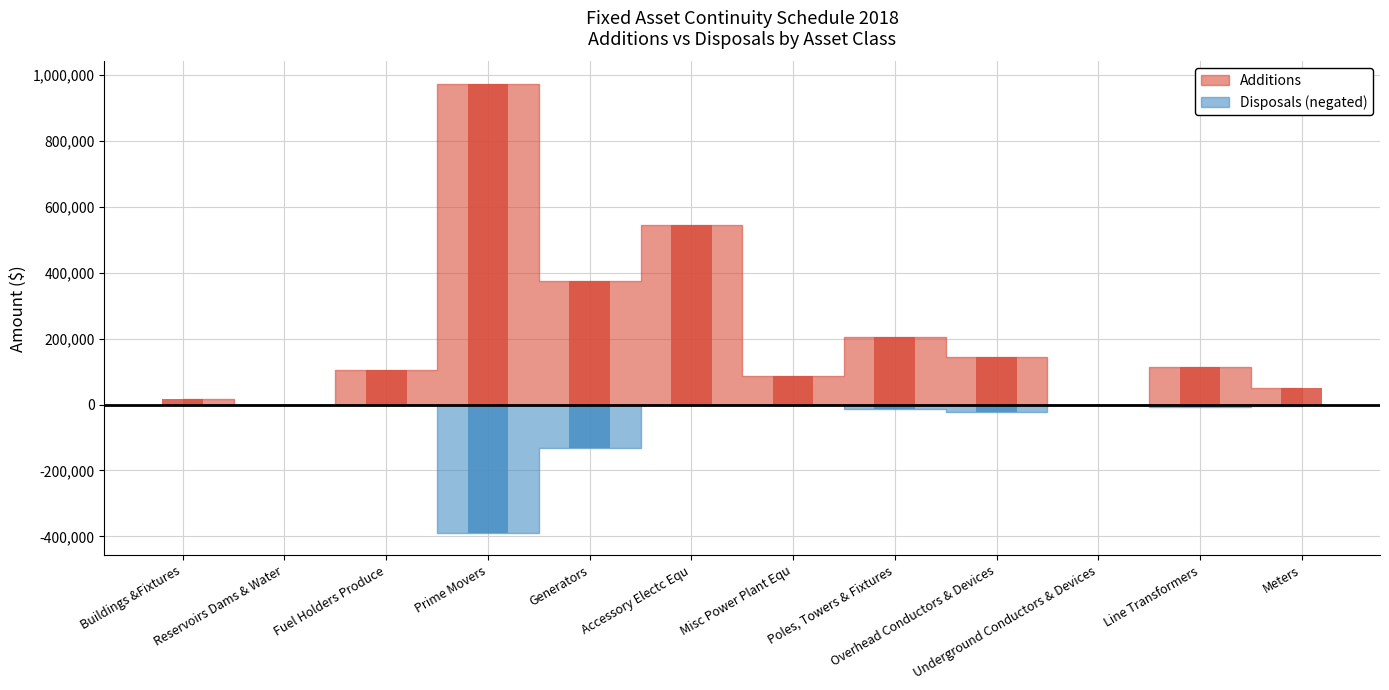

Reading left to right, what are all the values shown in this chart?

Additions: Buildings &Fixtures=17280	Reservoirs Dams & Water=0	Fuel Holders Produce=103680	Prime Movers=972469	Generators=375896	Accessory Electc Equ=545400	Misc Power Plant Equ=86400	Poles, Towers & Fixtures=205620	Overhead Conductors & Devices=143934	Underground Conductors & Devices=0	Line Transformers=112726	Meters=51040
Disposals: Buildings &Fixtures=0	Reservoirs Dams & Water=0	Fuel Holders Produce=0	Prime Movers=-388868	Generators=-131564	Accessory Electc Equ=0	Misc Power Plant Equ=0	Poles, Towers & Fixtures=-12337	Overhead Conductors & Devices=-23029	Underground Conductors & Devices=0	Line Transformers=-6764	Meters=-3062